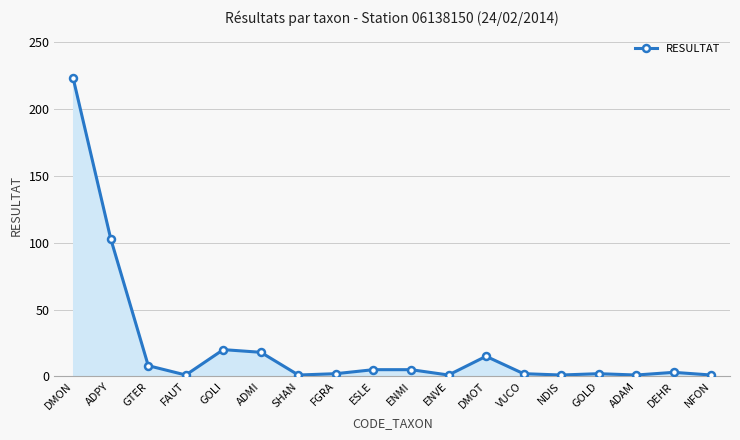

What is the difference between the maximum and second lowest values?

222